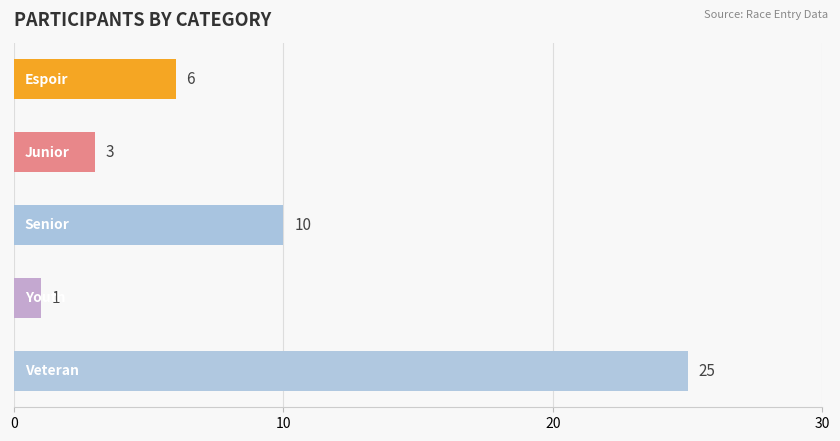

What is the value of the 2nd bar from the top?

3